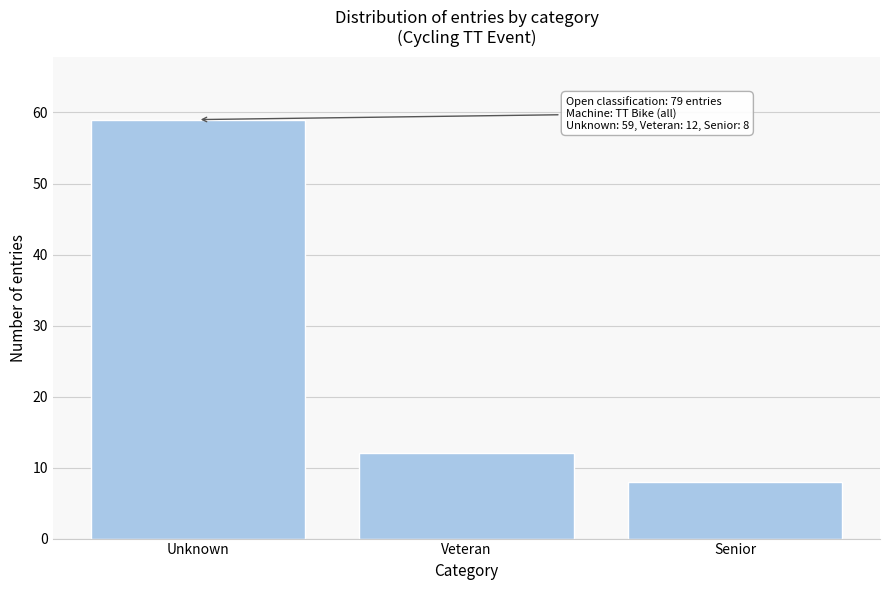

Reading right to left, list all the values displayed in this chart.

8	12	59